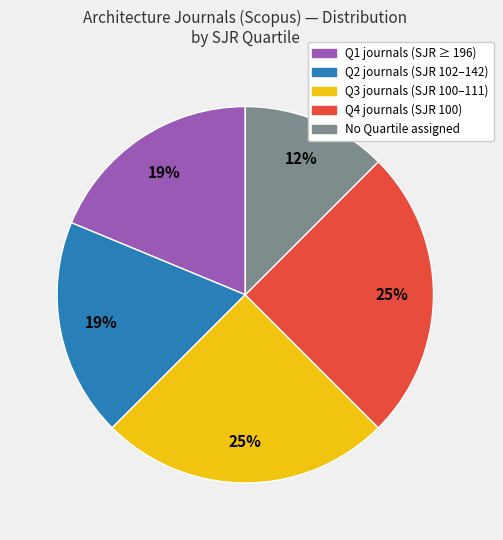

Is there a majority slice in this chart?

No